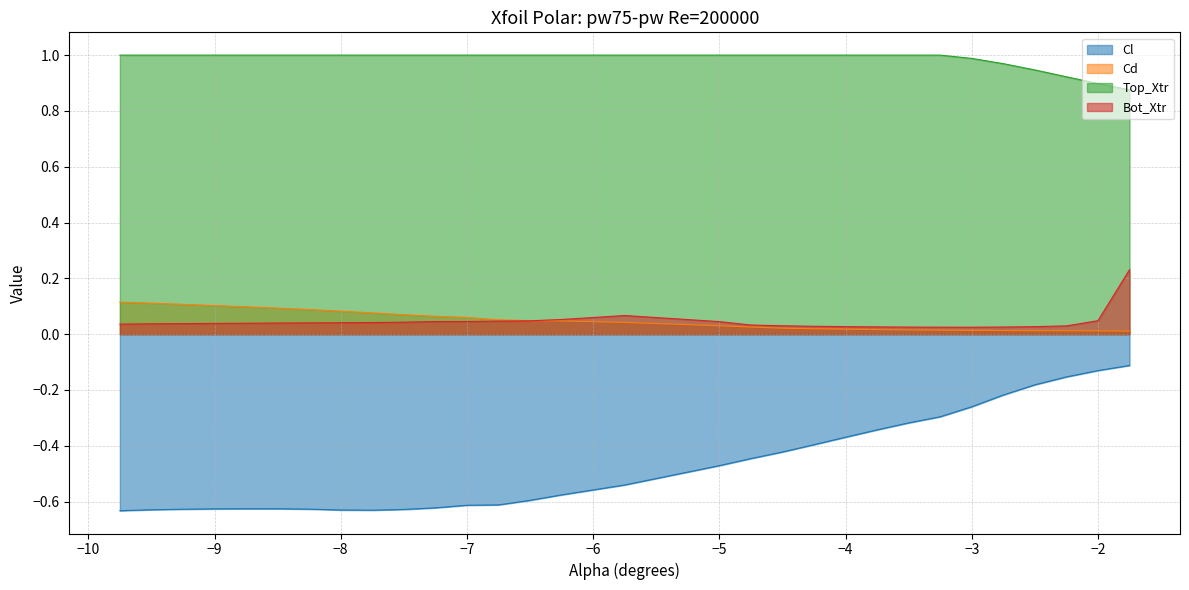

What is the sum of the Top_Xtr values at -8.75 and -9.25?

2.0